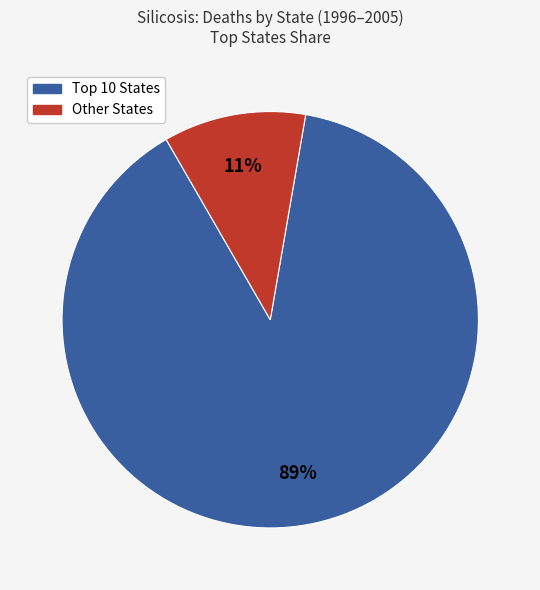

To the nearest percent, what is the average slice percentage?

50%